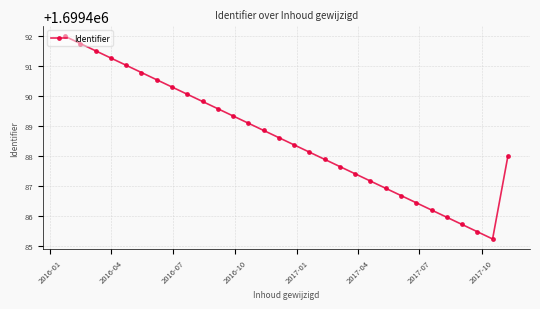

What is the value of the 23rd point from the left?

1699486.7